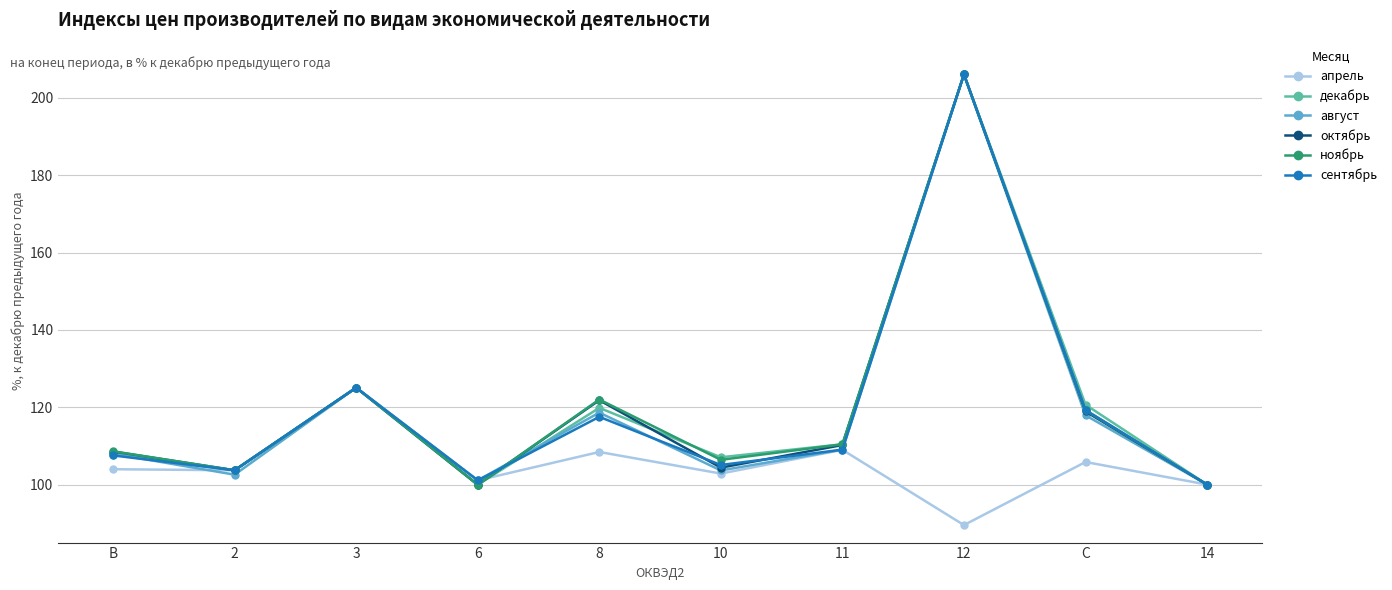

In ноябрь, how many points are higher than both neighbors (excluding endpoints)?

3